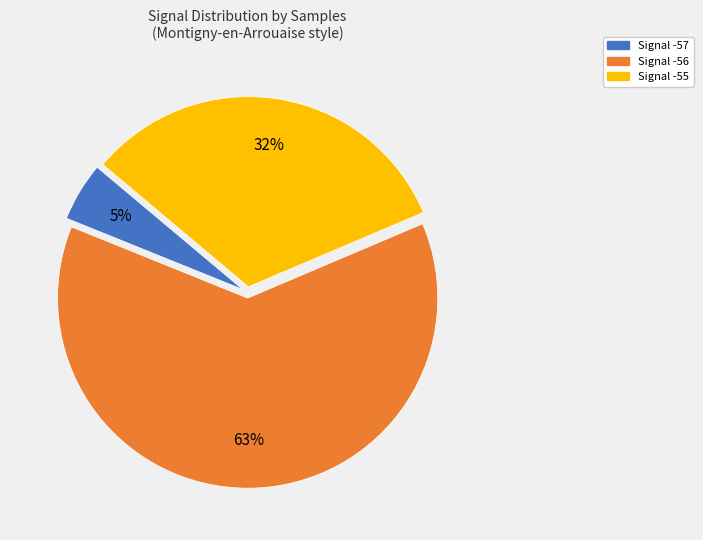

Is there any slice that represents more than half of the pie?

Yes